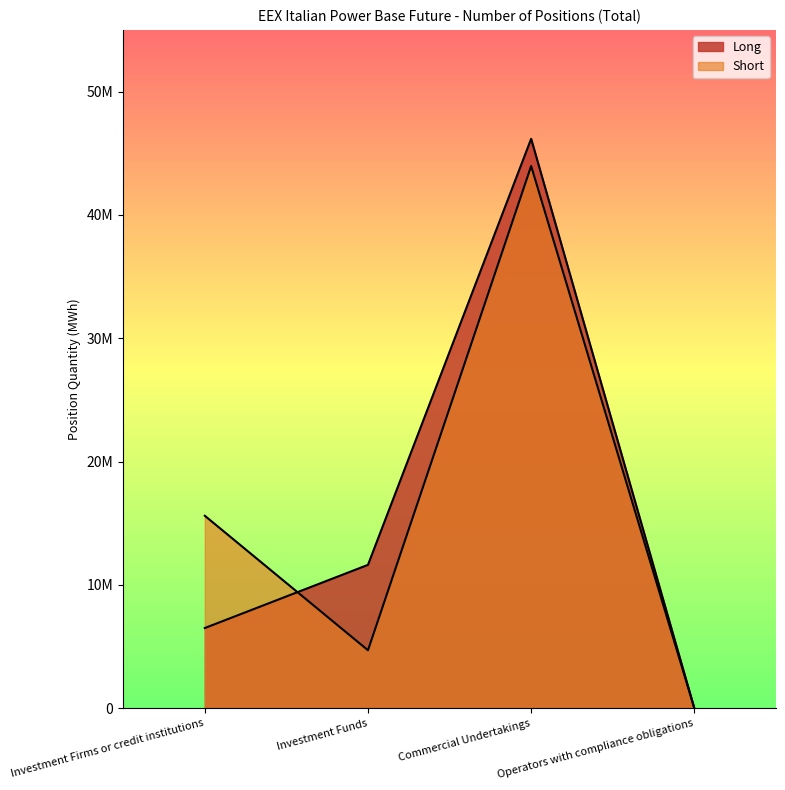

Rank the series by their maximum value, from highest to lowest.

Long, Short